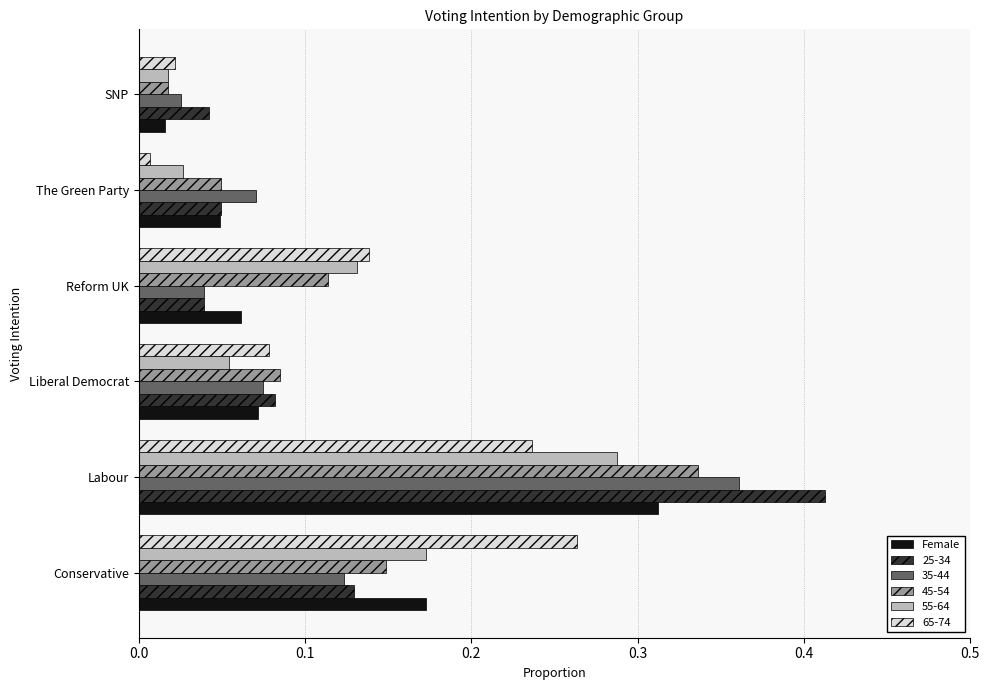

What is the sum of all 45-54 values?

0.8